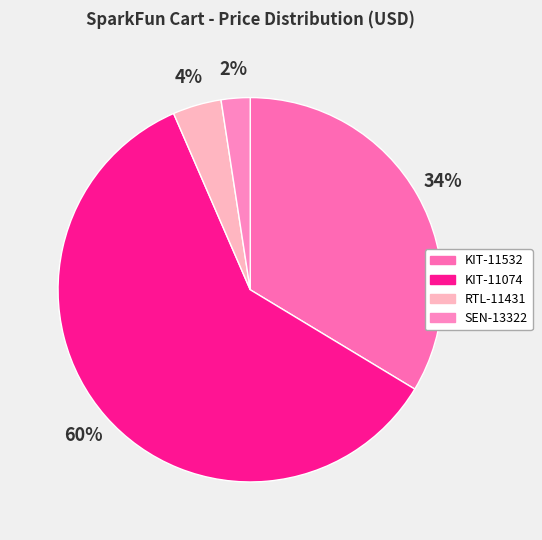

Which slice represents more than half of the pie?

KIT-11074